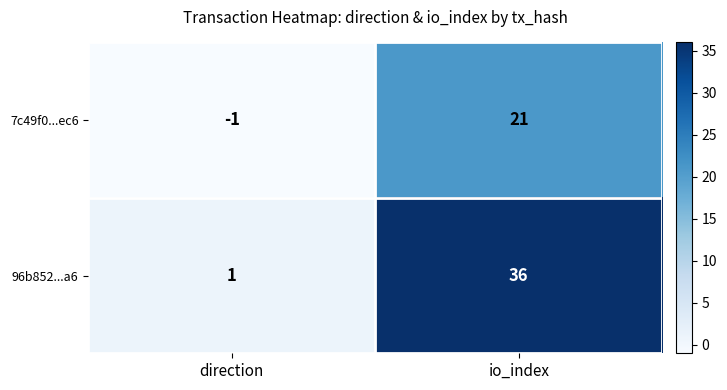

Which series has the widest spread of values?

96b852...a6